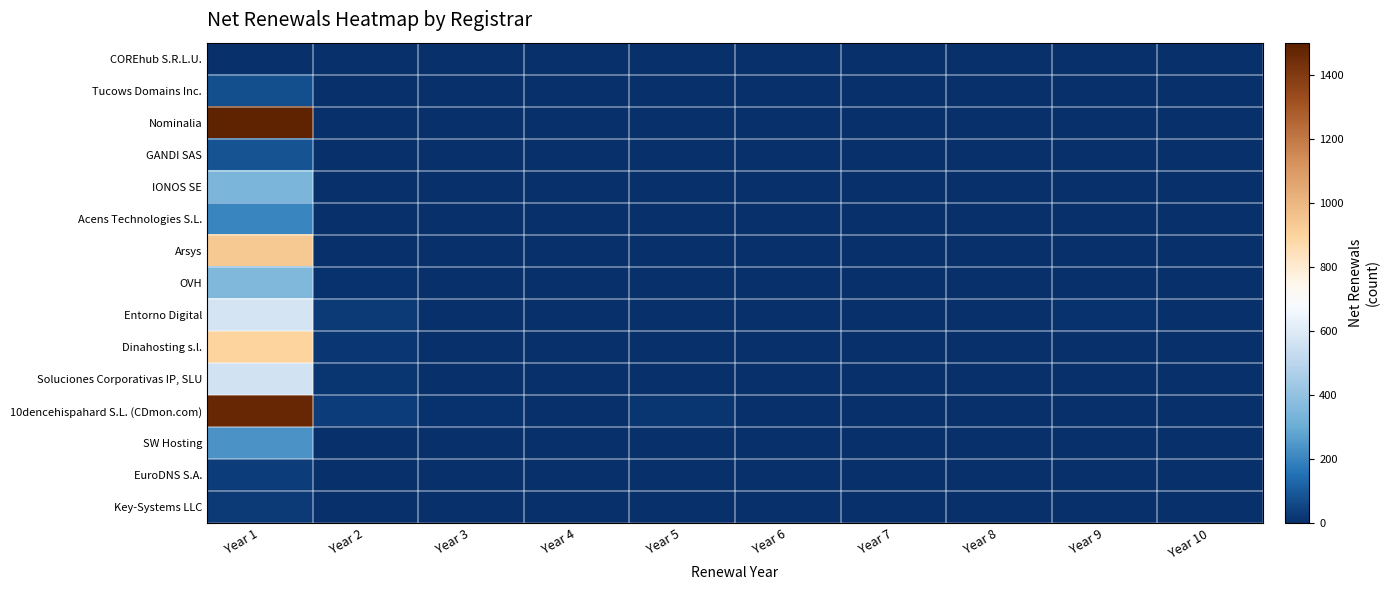

Which series has the largest range (max minus min)?

Nominalia